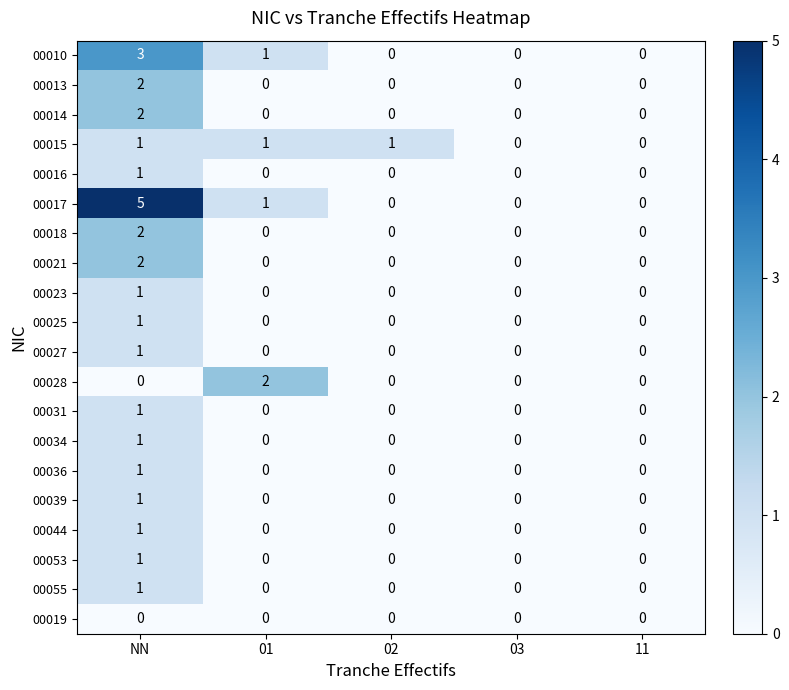

At which category does the chart reach its peak across all series?

NN